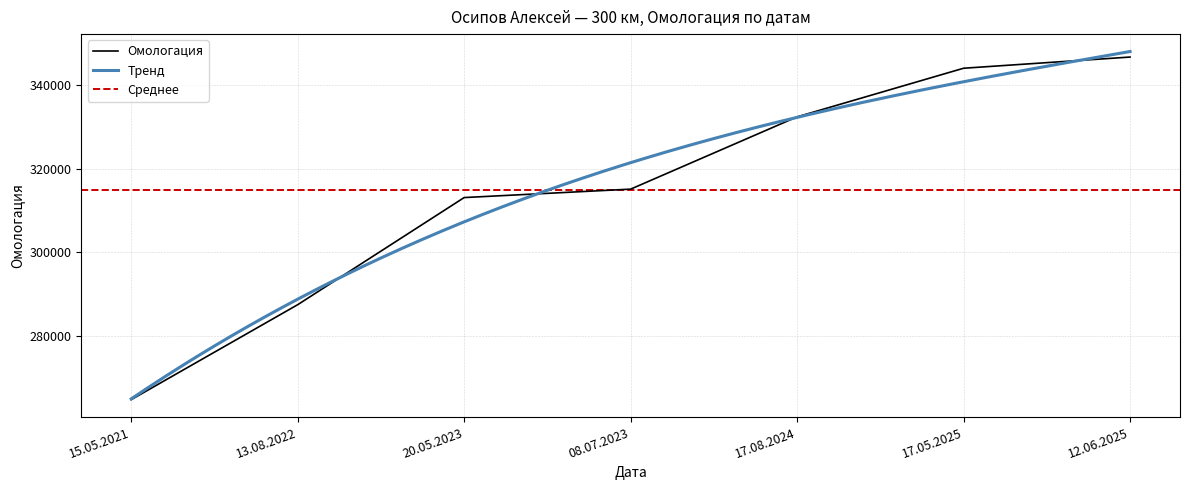

Where does the data first go above 315155?

17.08.2024